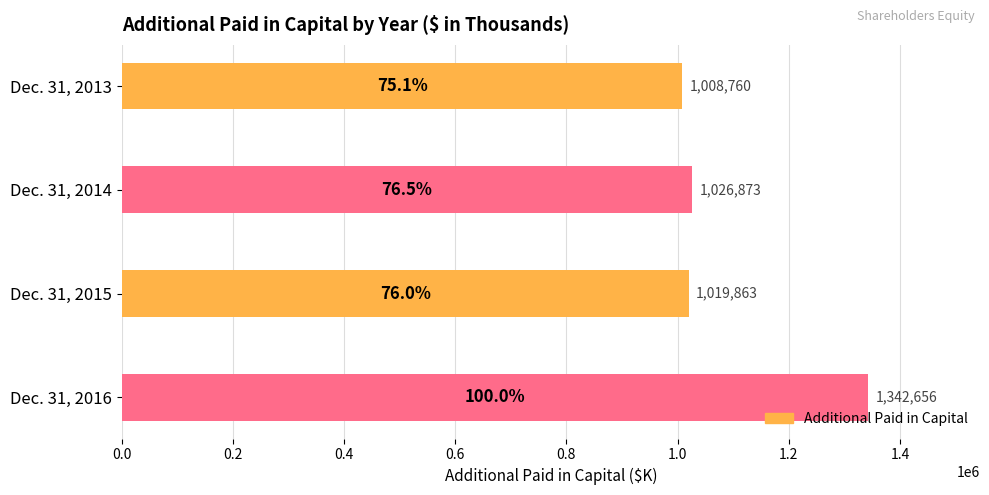

Are the bars grouped side by side (vs. stacked)?

No